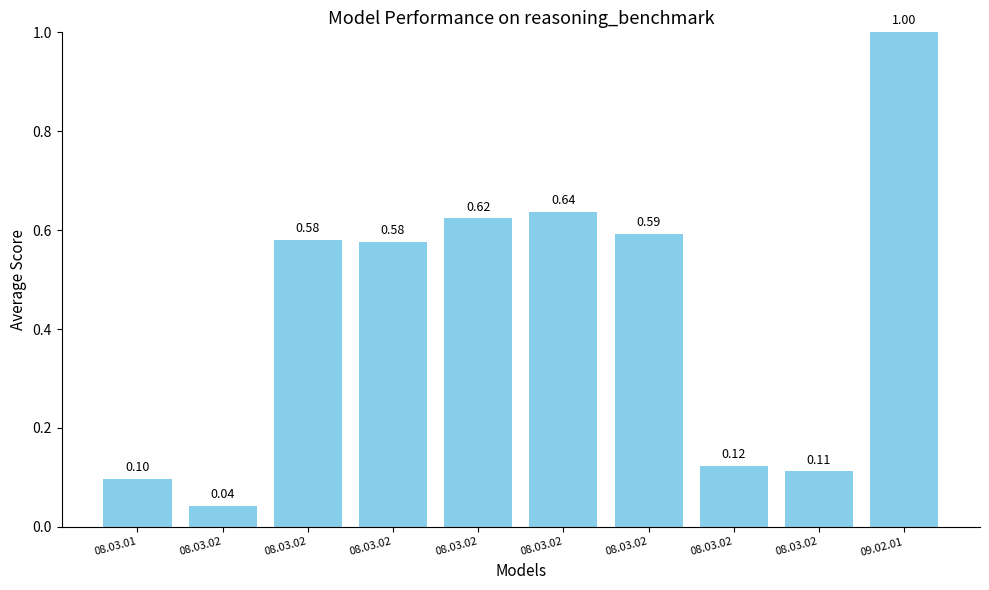

What is the difference between the maximum and minimum values?

1.0